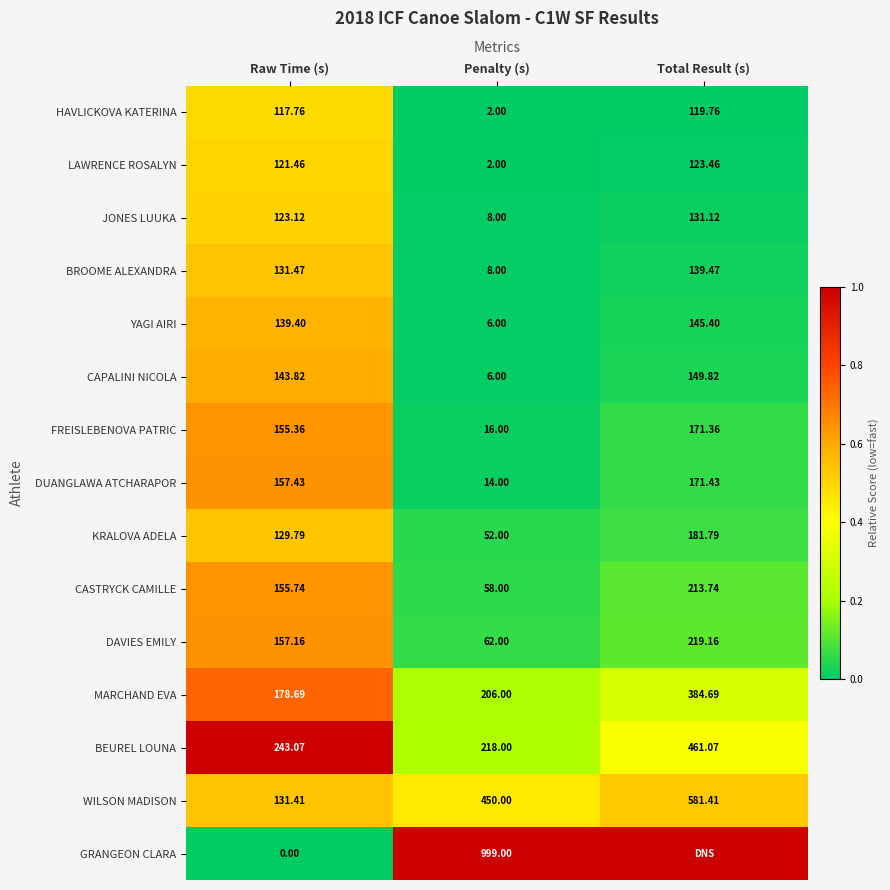

List the labels in order of CAPALINI NICOLA value, smallest first.

Penalty (s), Raw Time (s), Total Result (s)